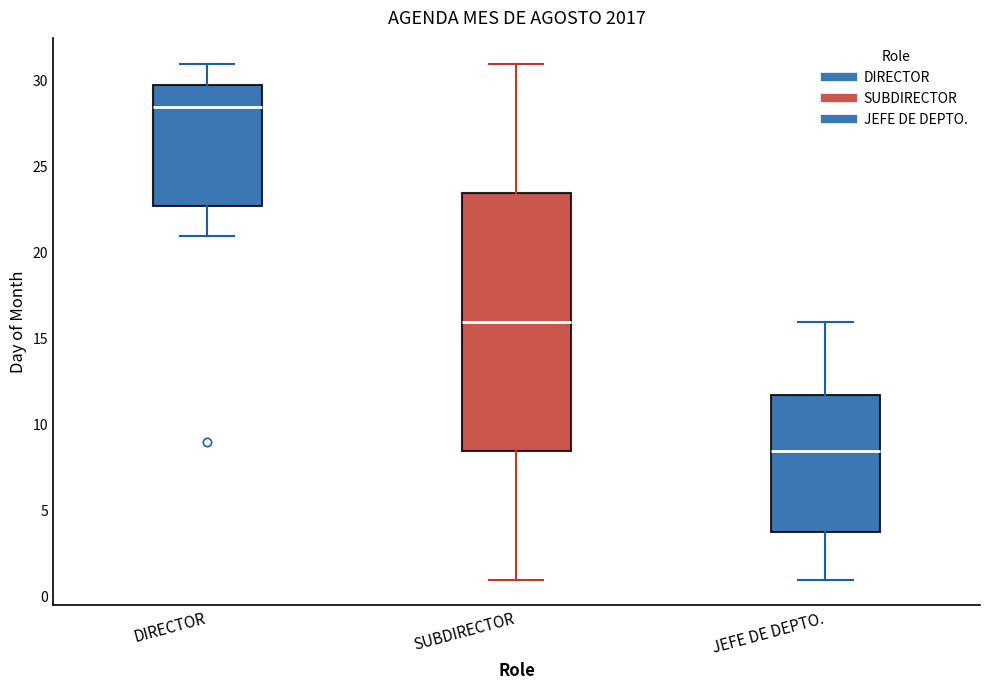

Comparing the boxes themselves (not the whiskers), which one is the tallest?

SUBDIRECTOR